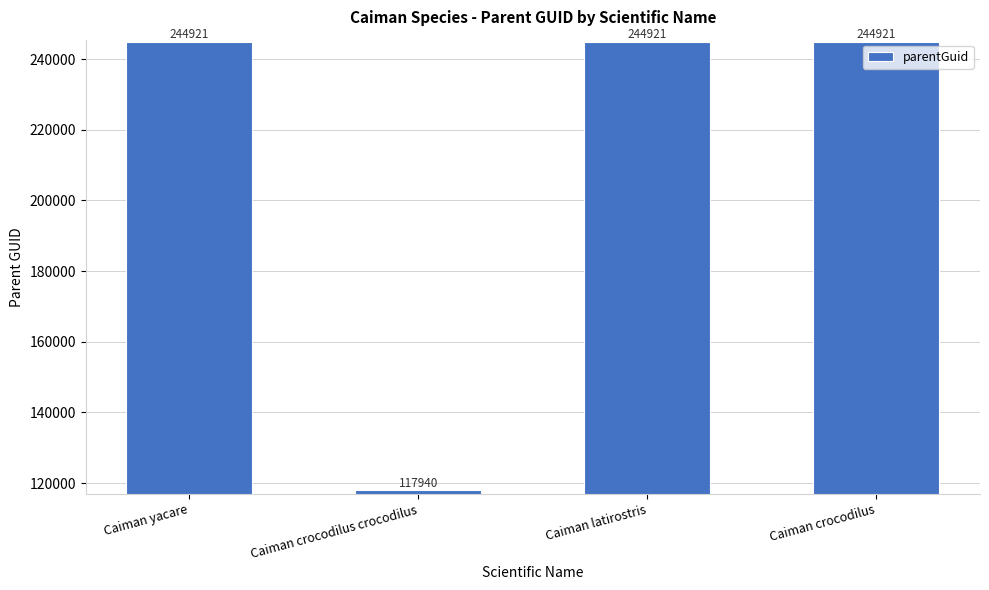

What is the ratio of the value at Caiman crocodilus crocodilus to the value at Caiman crocodilus?

0.5